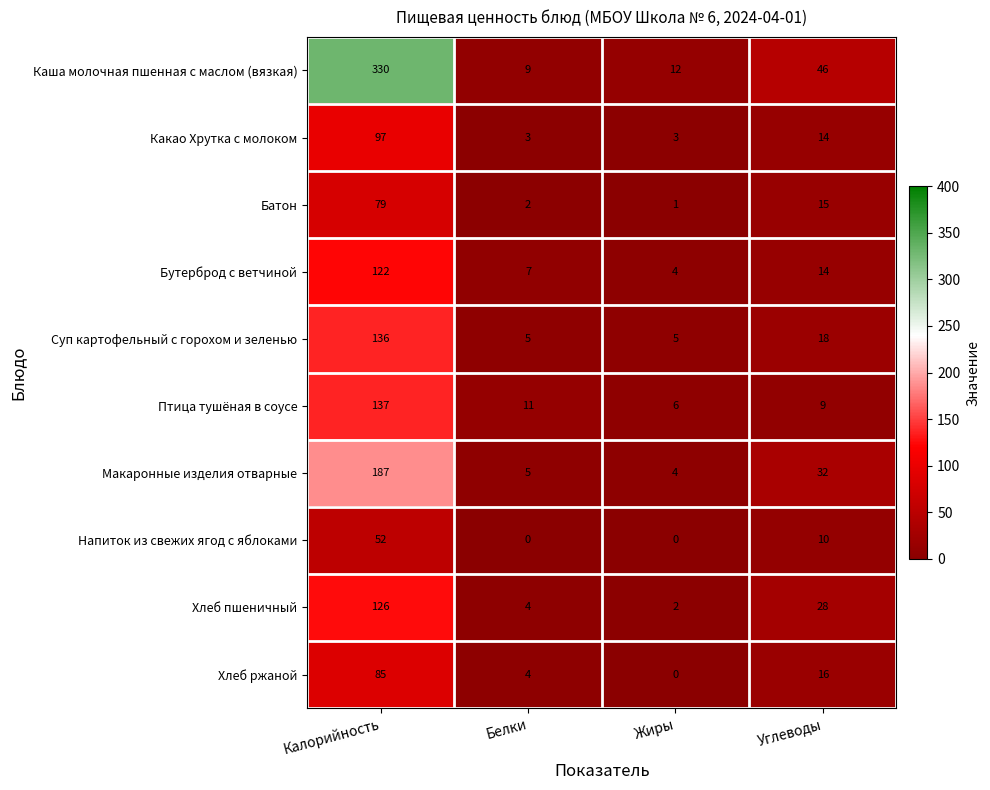

Where is Макаронные изделия отварные nearest to the value 95?

Углеводы